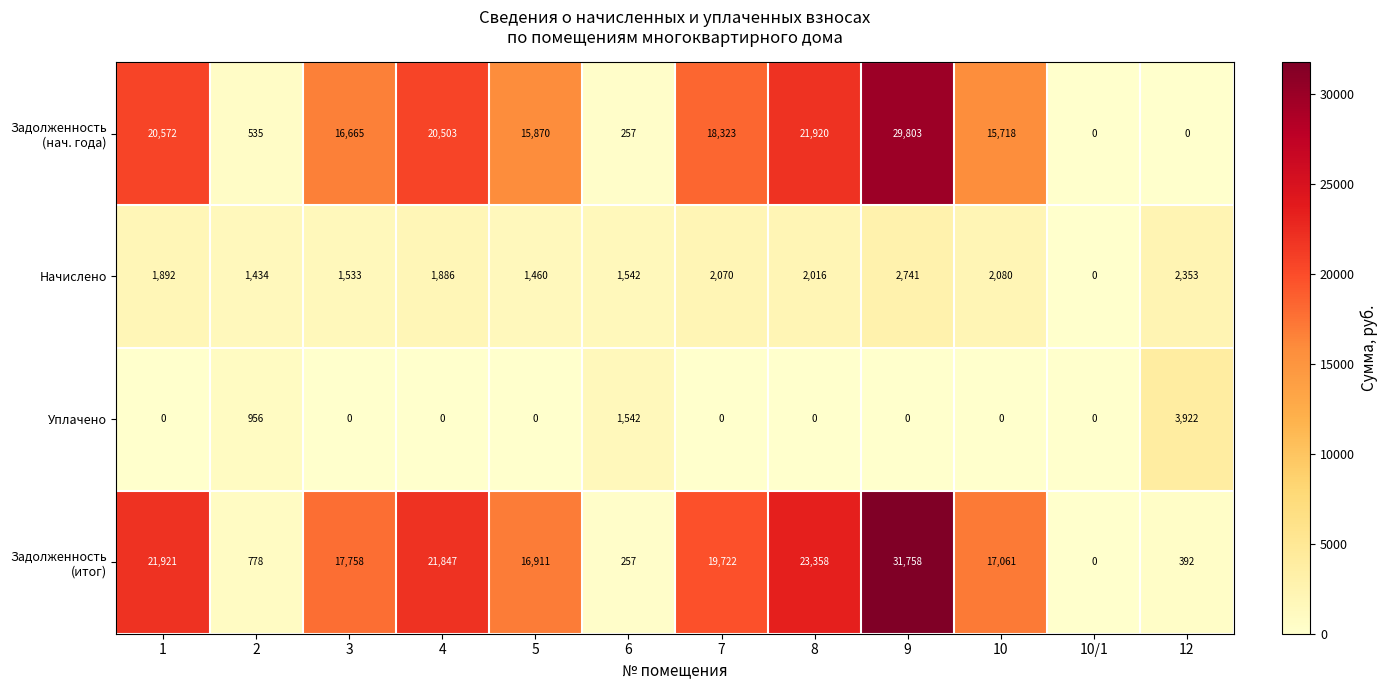

What is the difference between the highest and lowest values at 9?

31758